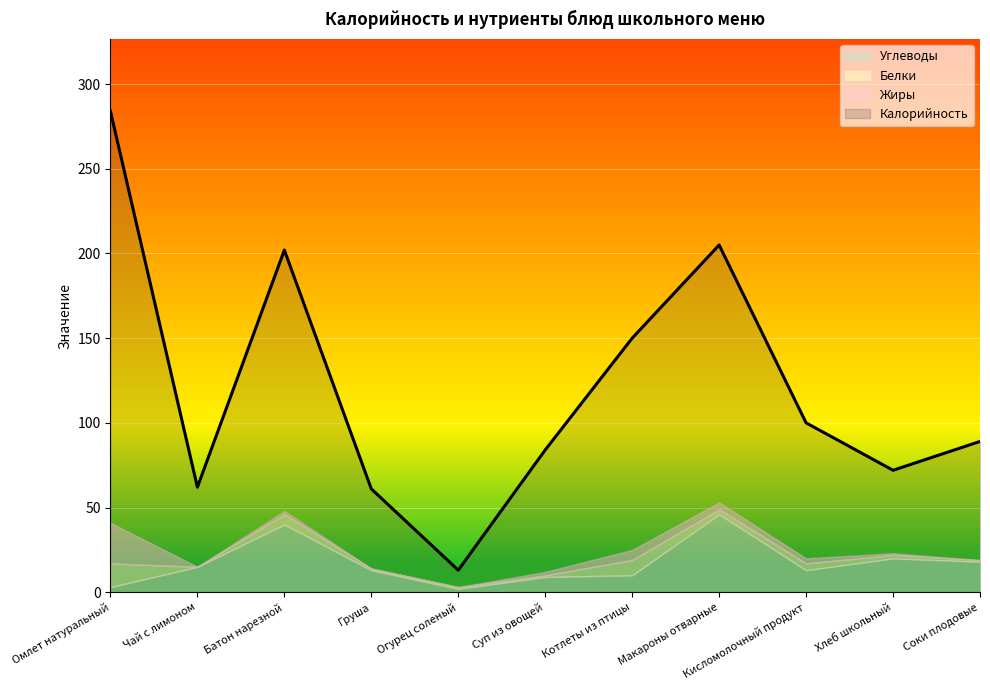

How many intersections are there between Жиры and Углеводы?

1